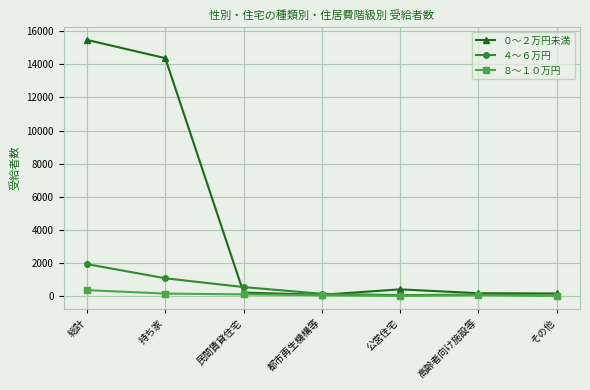

List the series in order of their peak value, lowest first.

８～１０万円, ４～６万円, ０～２万円未満